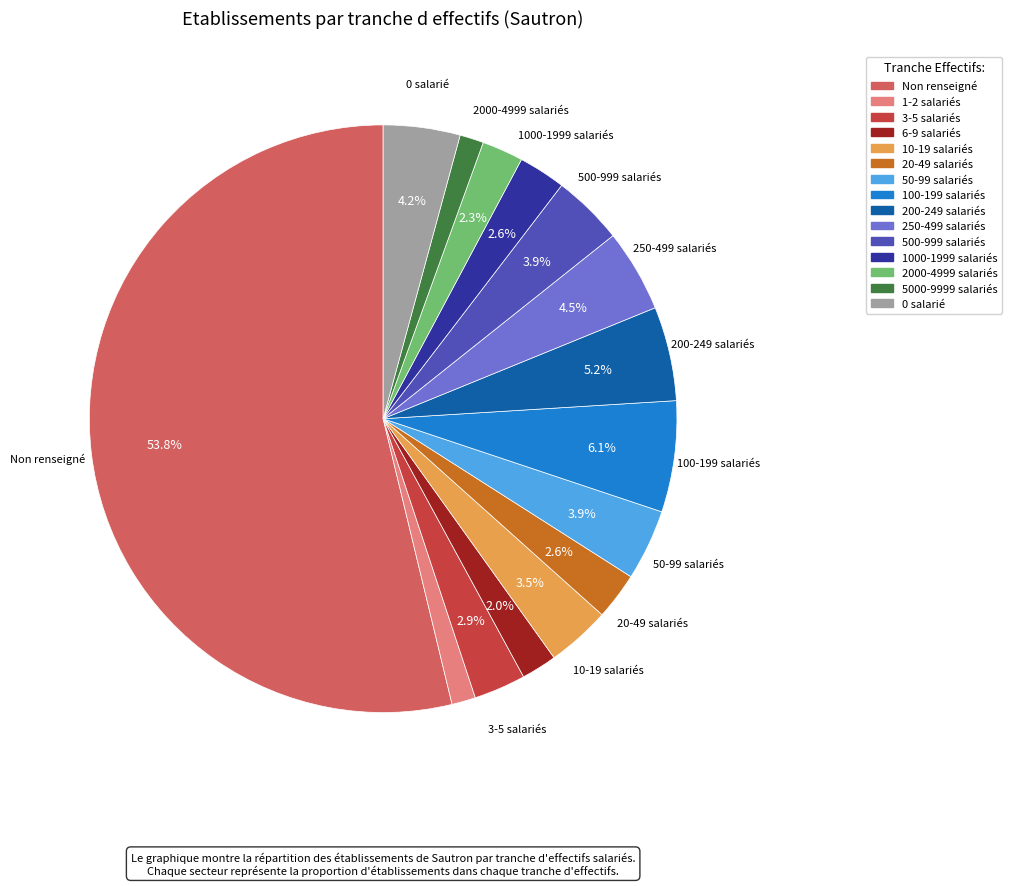

Is there any slice that represents more than half of the pie?

Yes